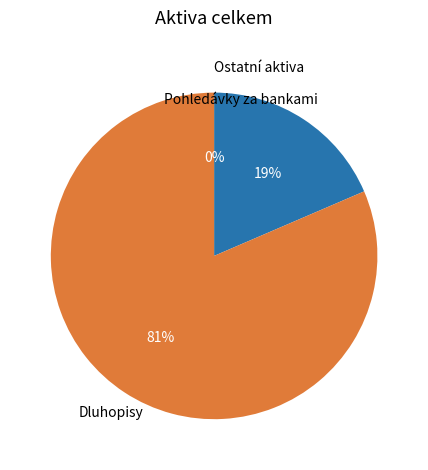

Which category accounts for the majority?

Dluhopisy